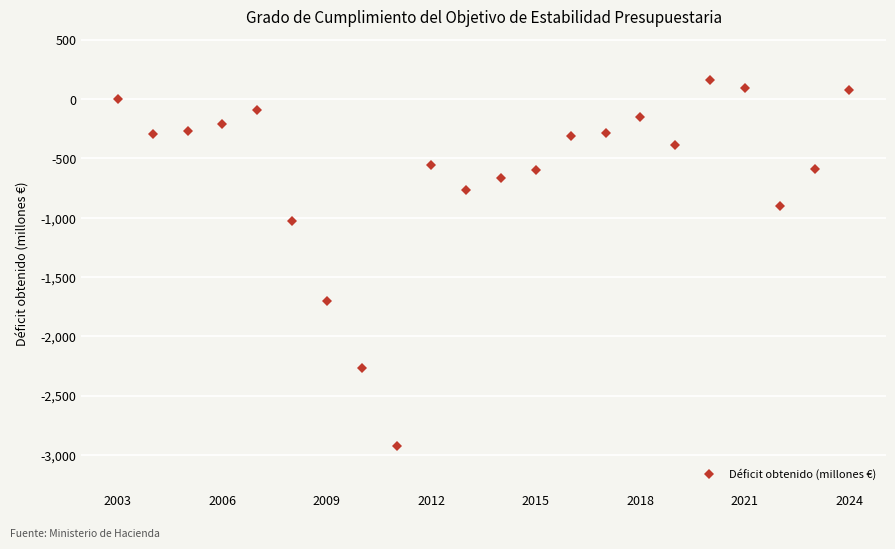

What is the value of the 15th point from the left?

-284